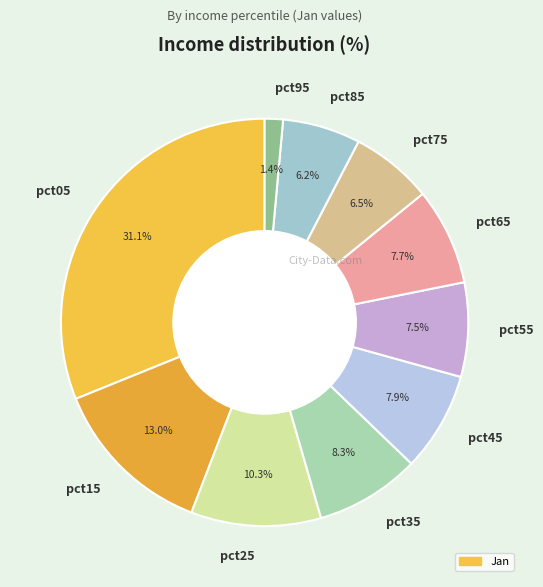

Count the number of slices in the pie.

10